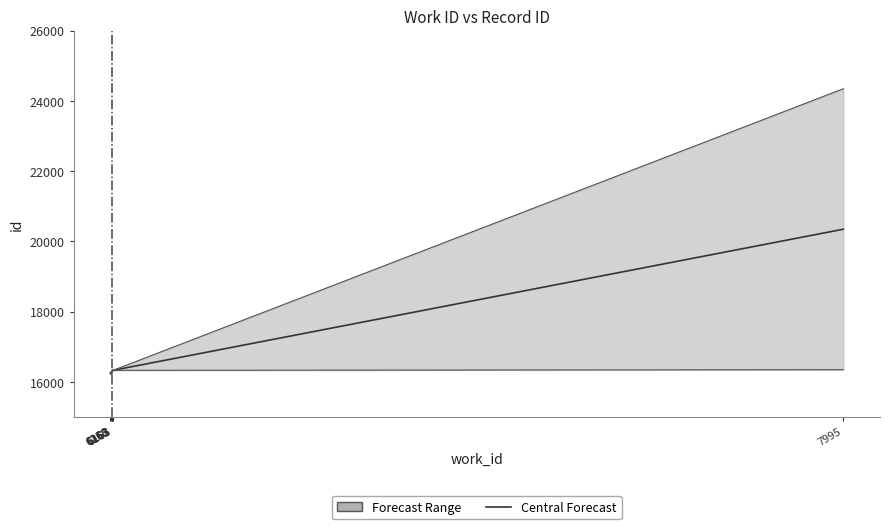

What is the difference between the maximum and minimum values?

4111